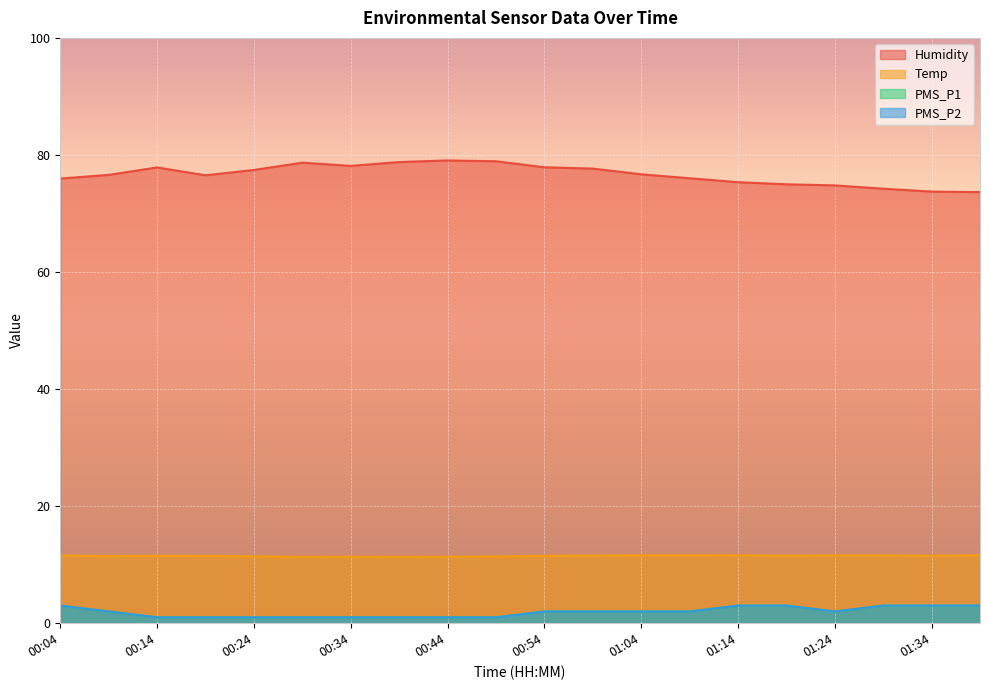

True or false: PMS_P1 and PMS_P2 cross at least once.

False